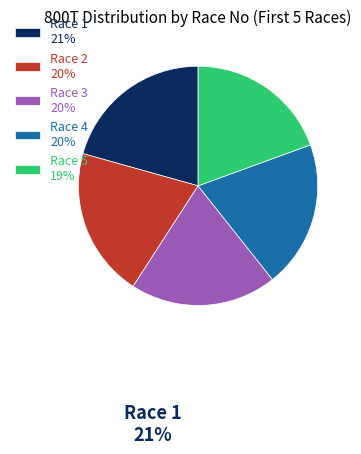

Between Race 5 19% and Race 1 21%, which is larger?

Race 1 21%